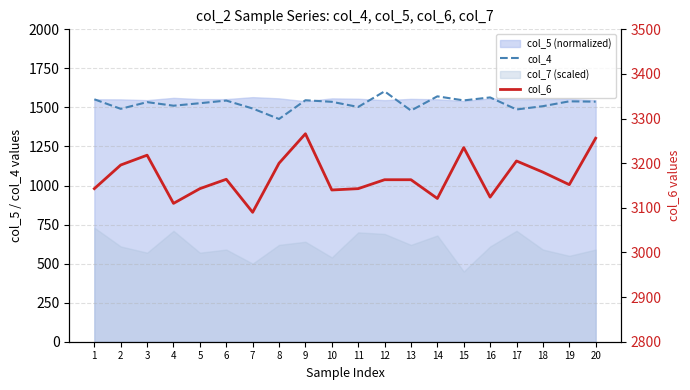

What is the smallest value displayed?

1426